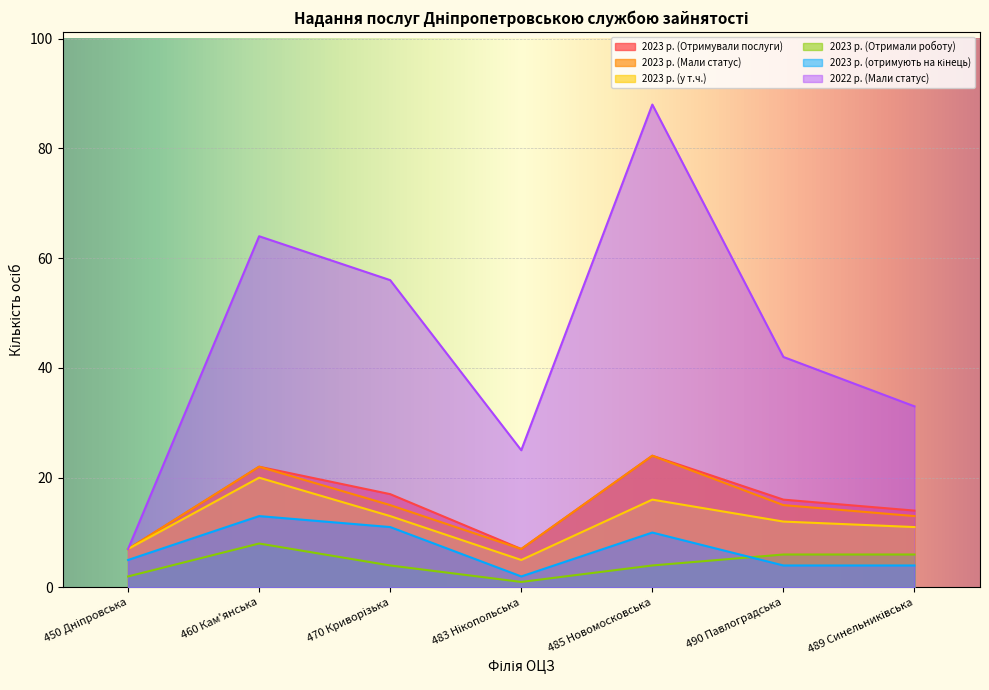

Which series changed the most between 460 Кам'янська and 489 Синельниківська?

2022 р. (Мали статус)